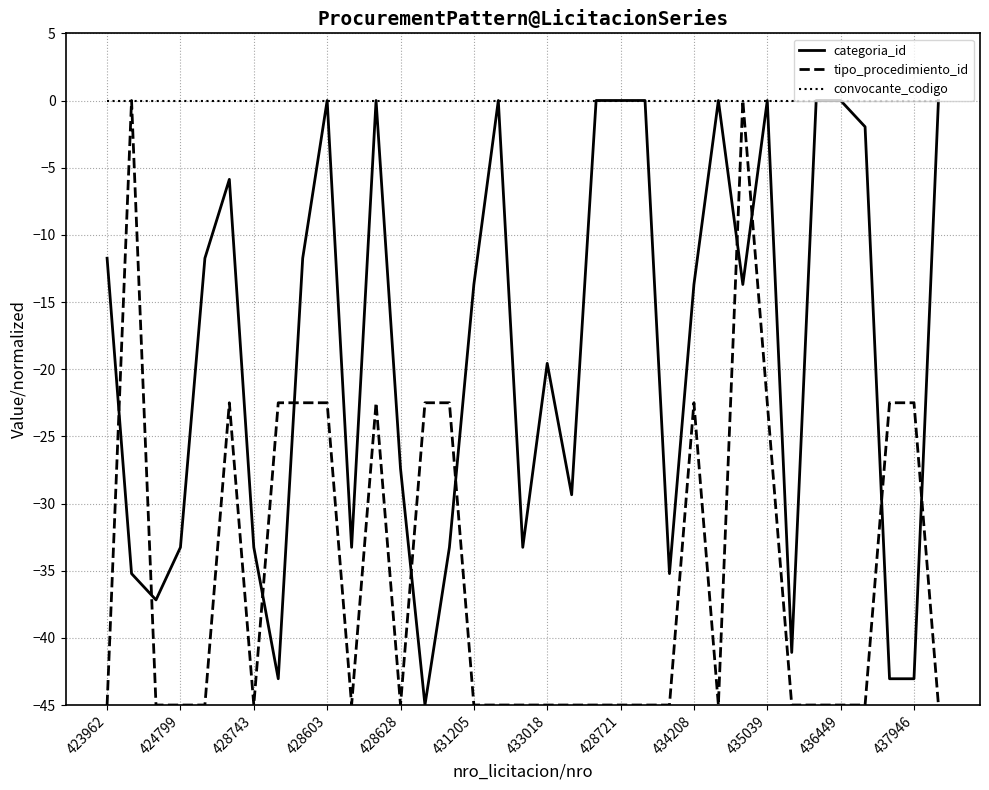

What is the minimum value for categoria_id?

-45.0